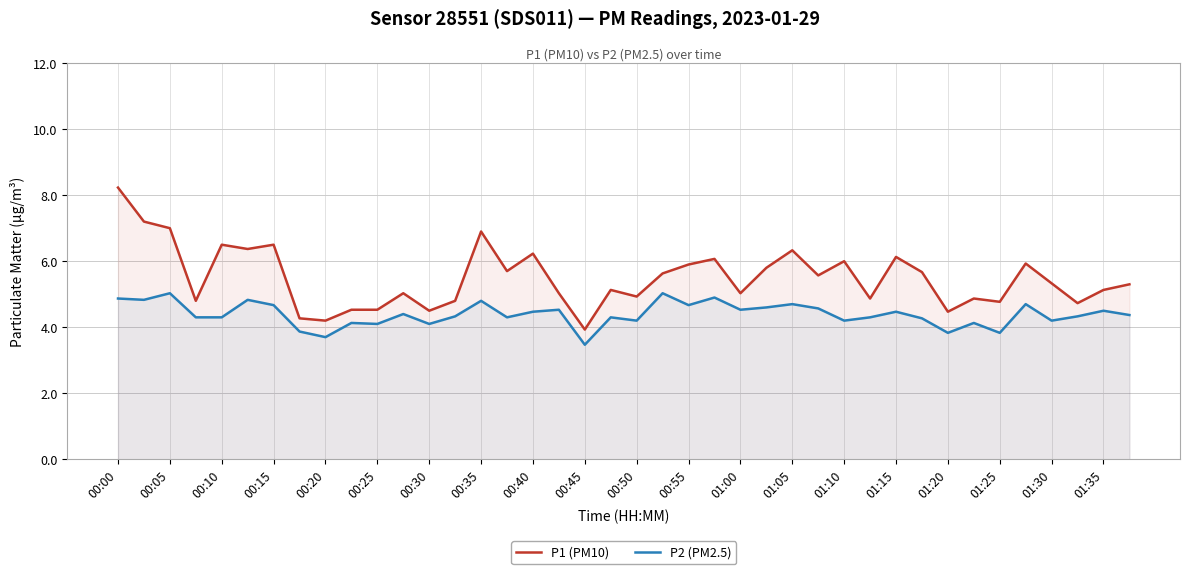

What is the value of the P2 (PM2.5) point at the 8th from the left?

3.9